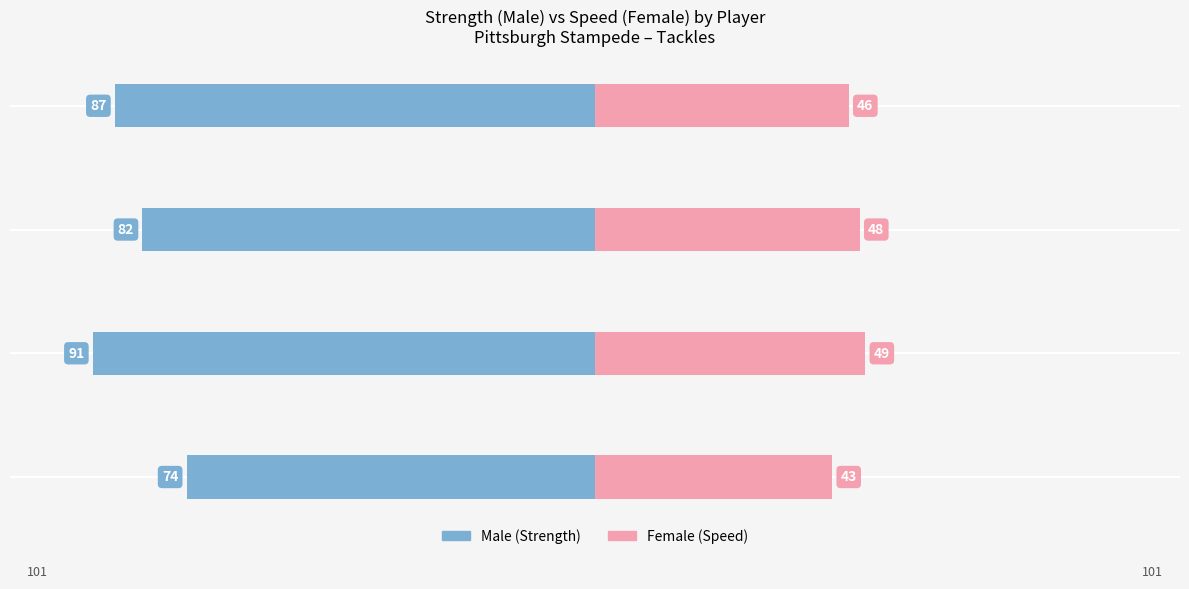

What is the highest value of the Female (Speed) series?

49